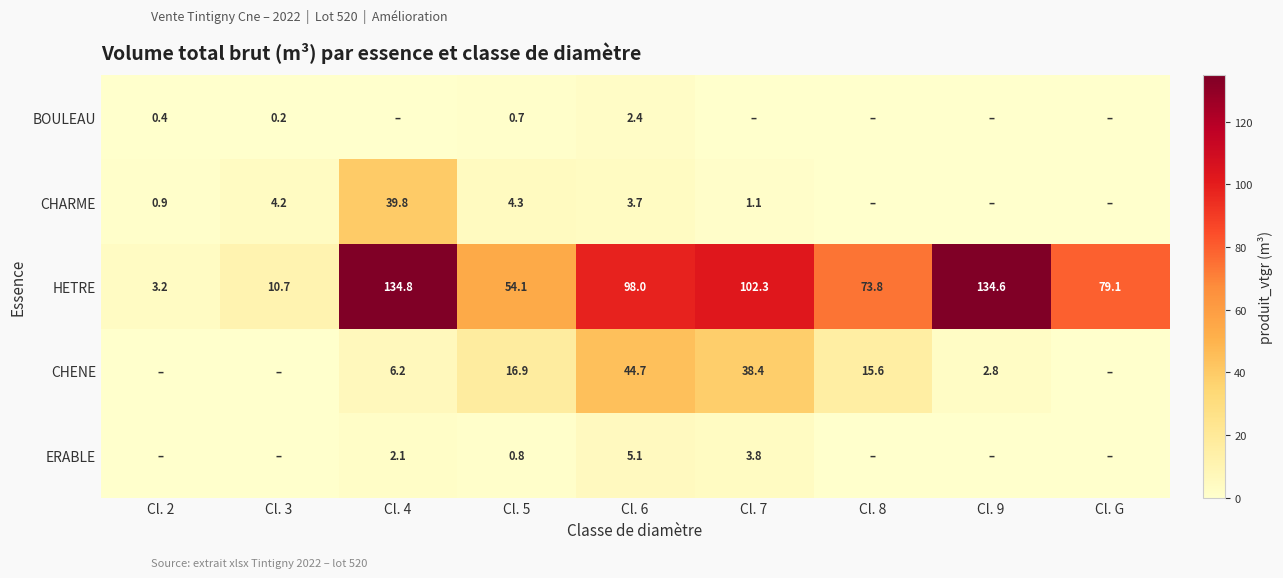

Is the value of BOULEAU at Cl. 2 greater than the value of HETRE at Cl. 5?

No